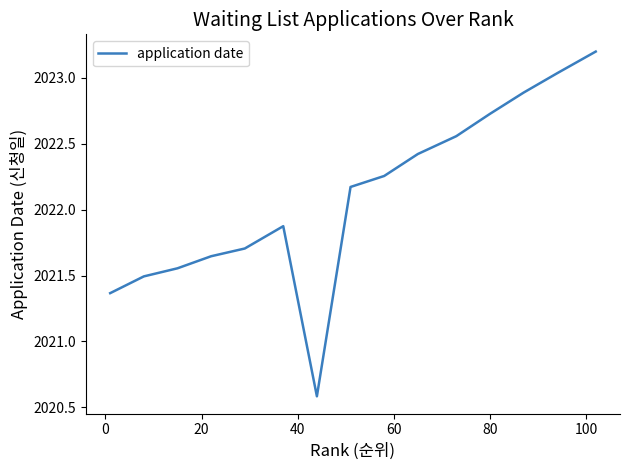

What is the maximum value shown in the chart?

2023.2